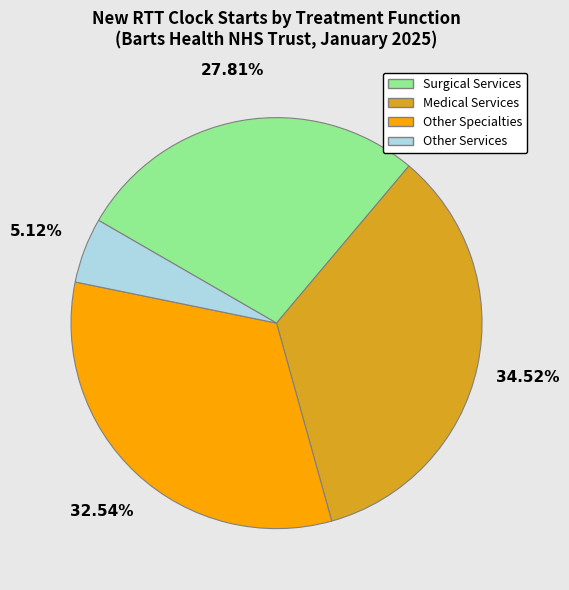

Count the number of slices in the pie.

4